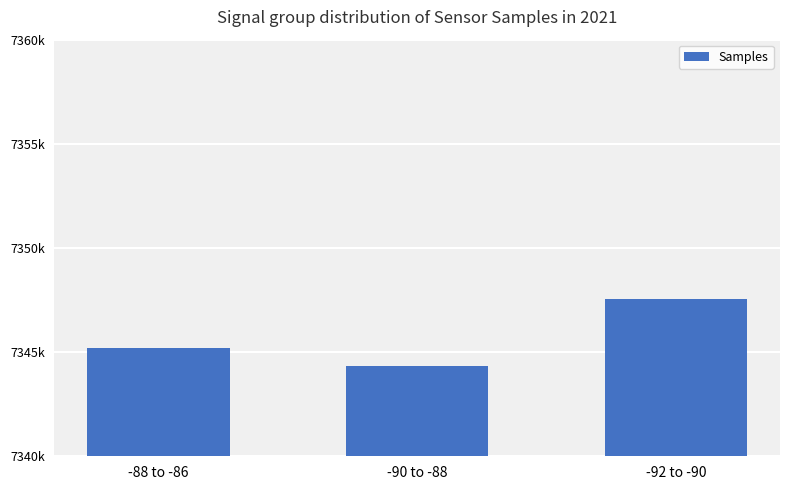

Does the chart contain any negative values?

No